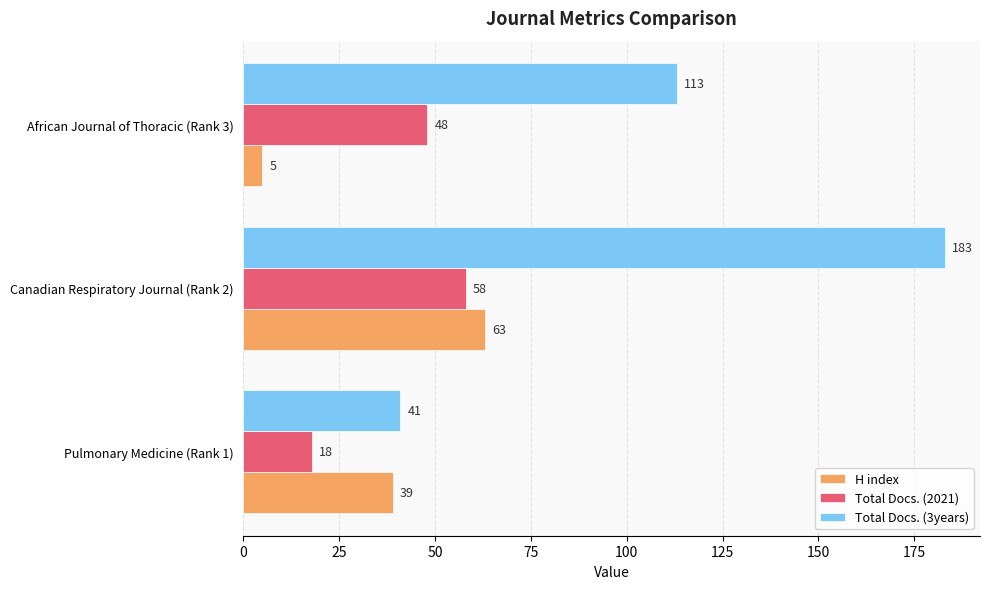

Is it true that Total Docs. (2021) equals 30 at Pulmonary Medicine (Rank 1)?

False